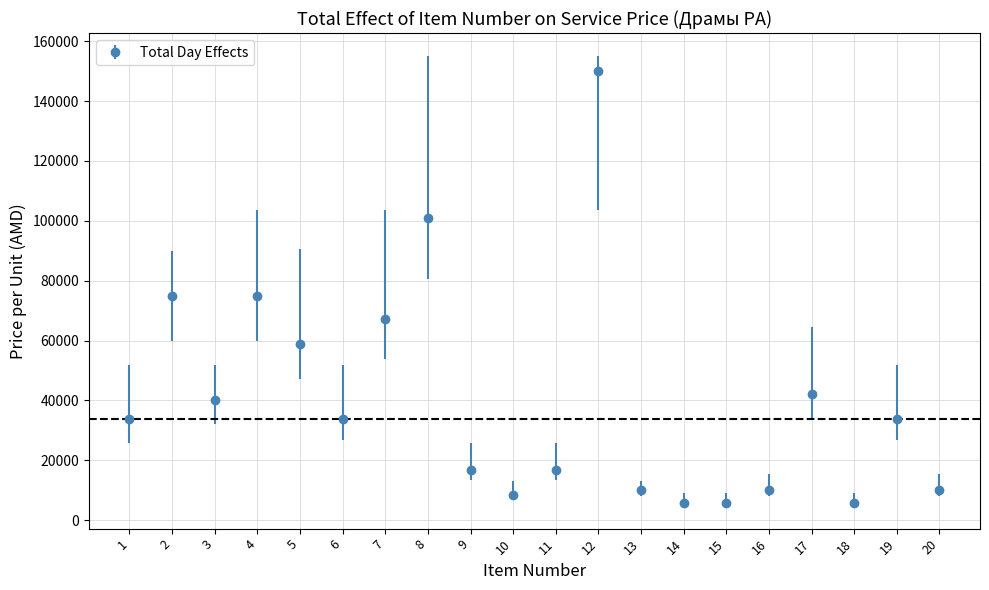

Approximately how many times larger is the value at 19 compared to 18?

5.7